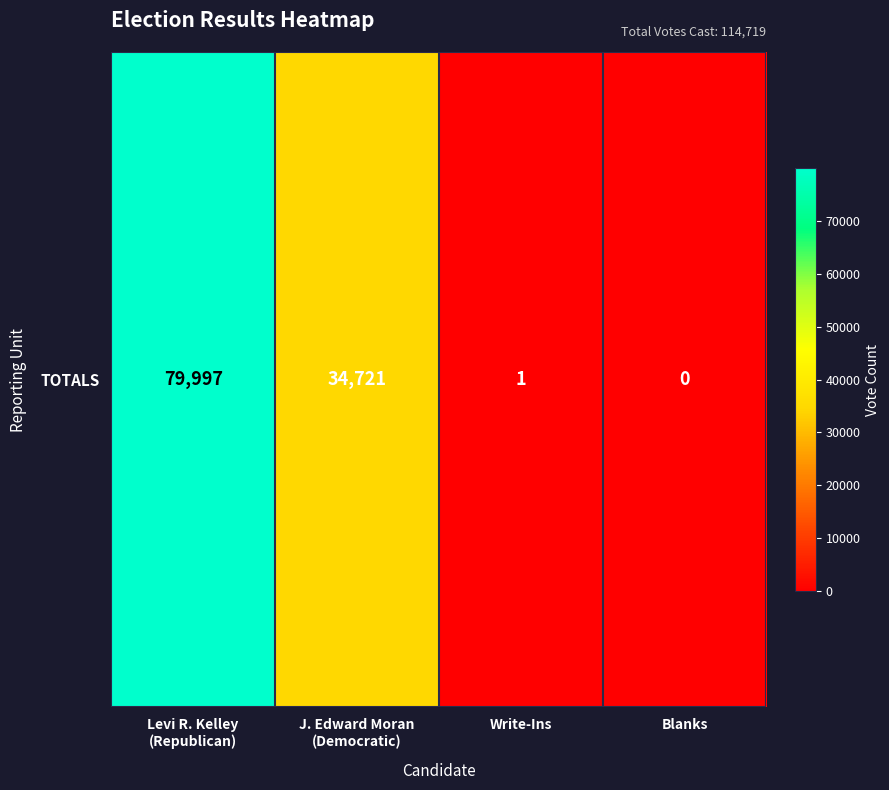

List the labels in order of value, smallest first.

Blanks, Write-Ins, J. Edward Moran
(Democratic), Levi R. Kelley
(Republican)